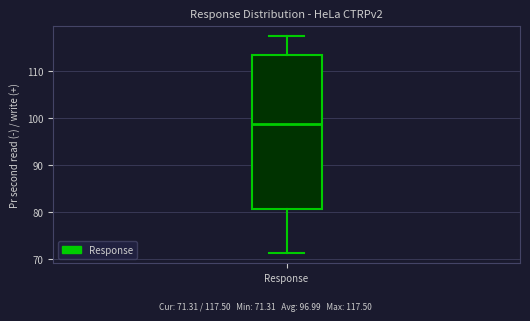

Where does the upper whisker of the box for Response end on the y-axis? The values are not printed on the chart, so give them approximately, as read against the axis.

118